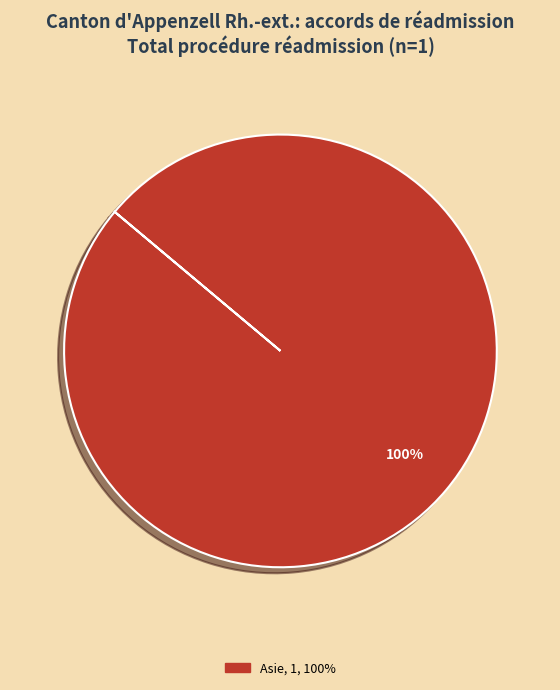

The Asie, 1, 100% slice represents 100% of the pie. True or false?

True